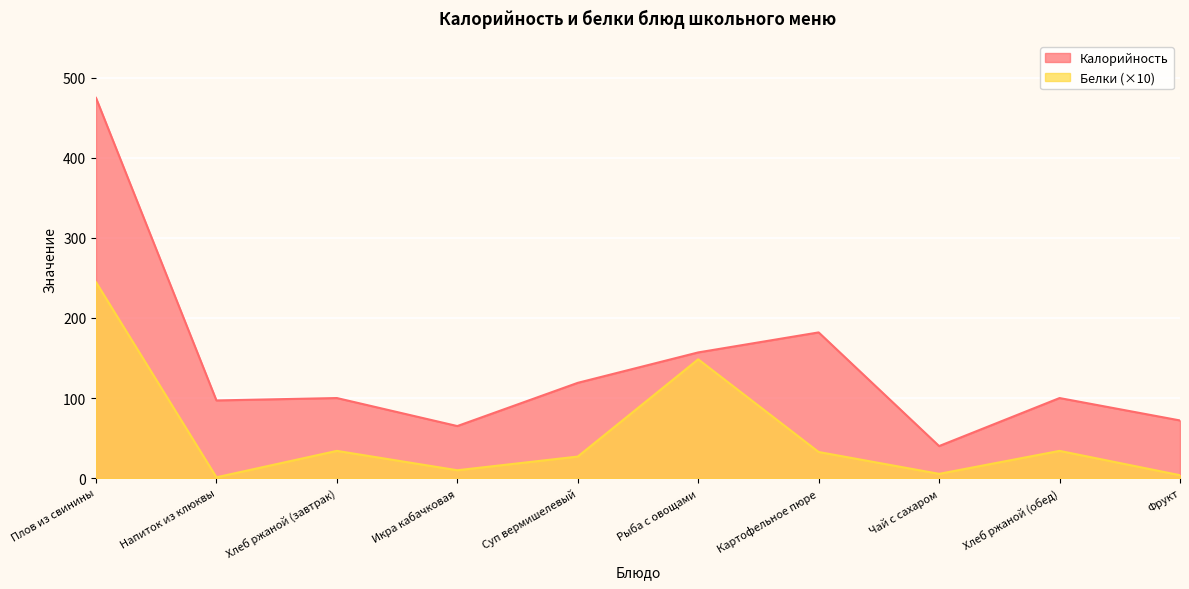

What position from the left is Плов из свинины?

1